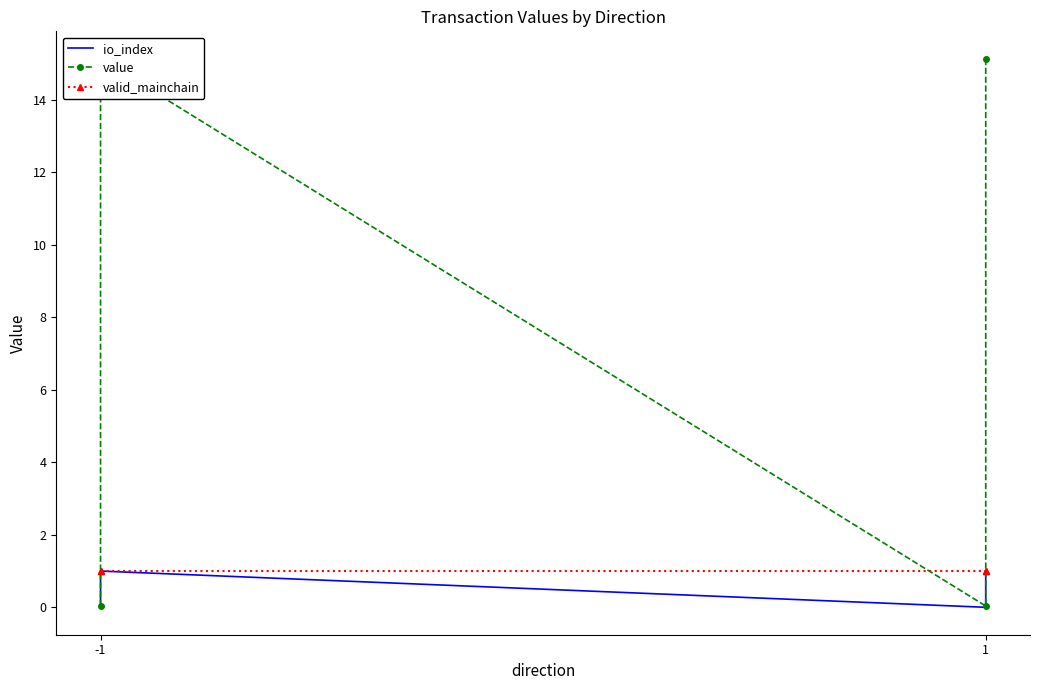

True or false: valid_mainchain has a value of 1.6 at 1.

False